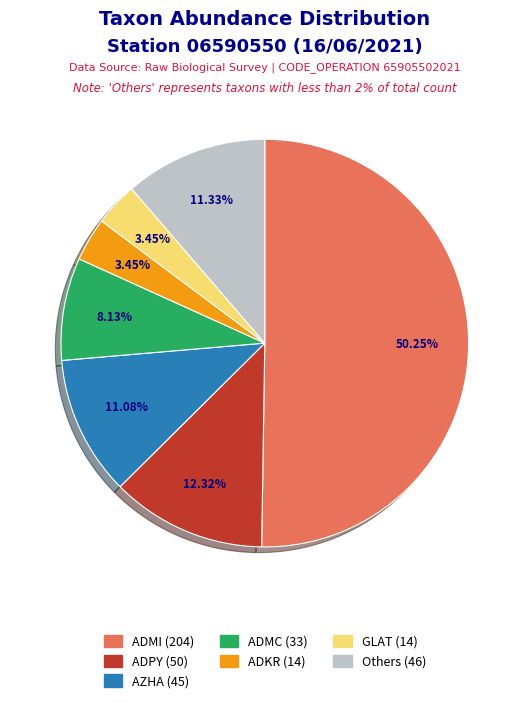

To the nearest percent, what is the average slice percentage?

14%